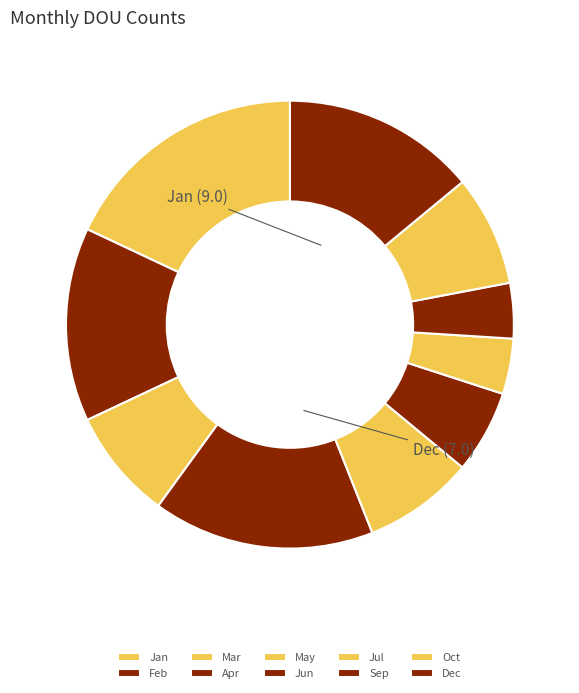

Which slice is the smallest?

Jul